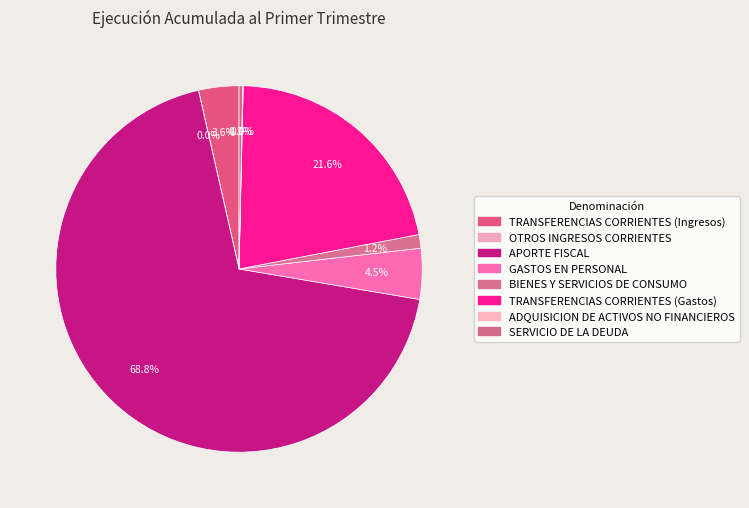

Which slice is the smallest?

OTROS INGRESOS CORRIENTES